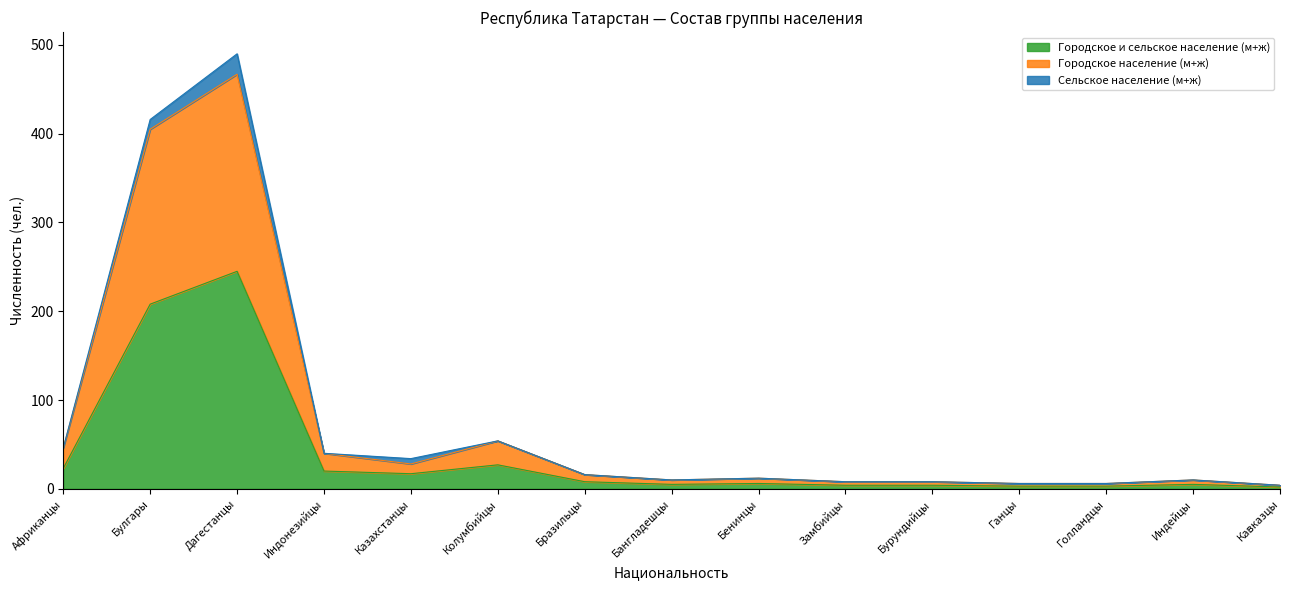

At how many categories does at least one series exceed 57?

2